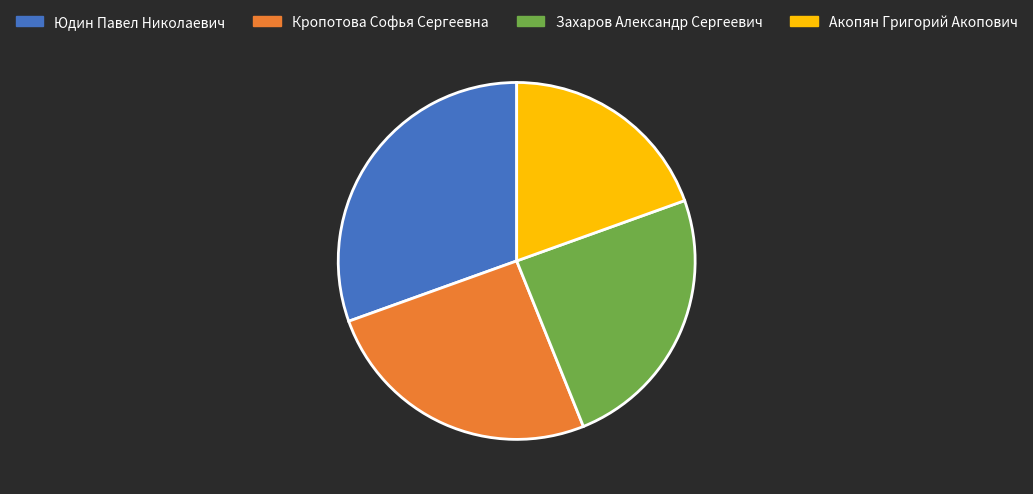

What is the ratio of the value at Кропотова Софья Сергеевна to the value at Акопян Григорий Акопович?

1.3